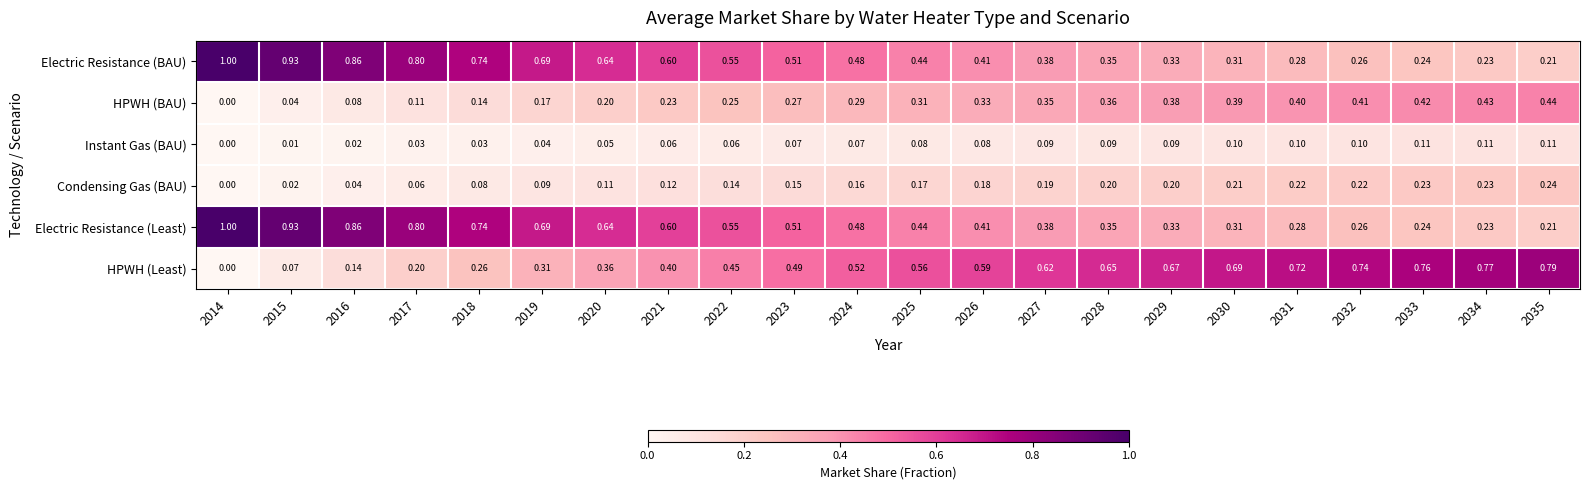

What is the maximum value shown in the chart?

1.0